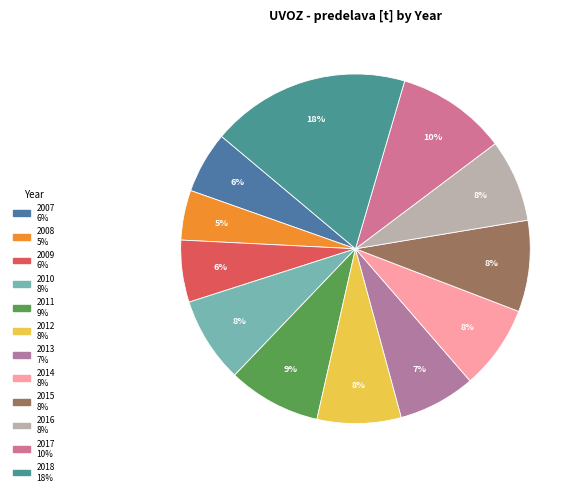

Count the number of slices in the pie.

12